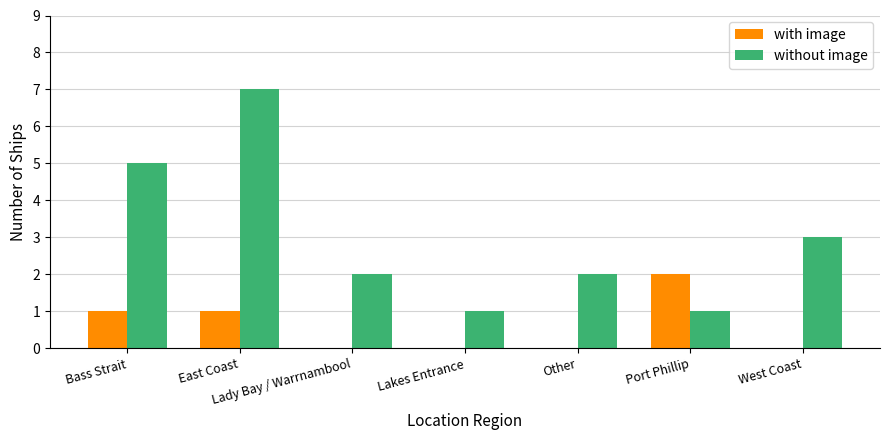

What are all the series names shown in the legend?

with image, without image